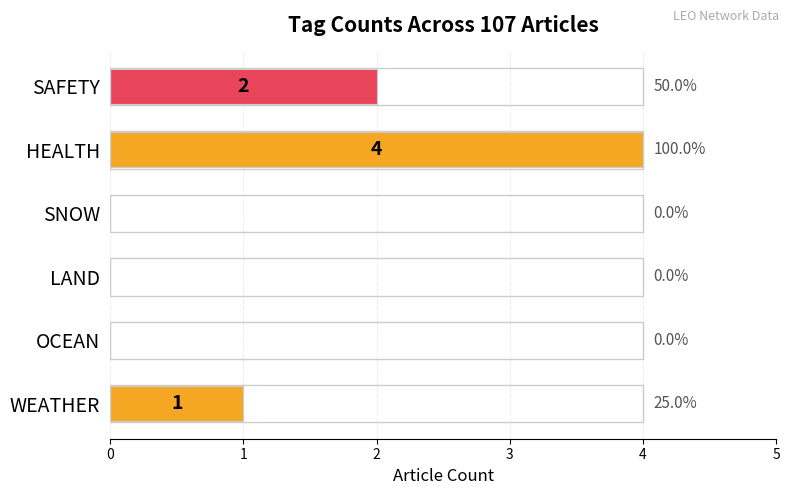

Reading bottom to top, extract all data points from this chart.

WEATHER=1	OCEAN=0	LAND=0	SNOW=0	HEALTH=4	SAFETY=2